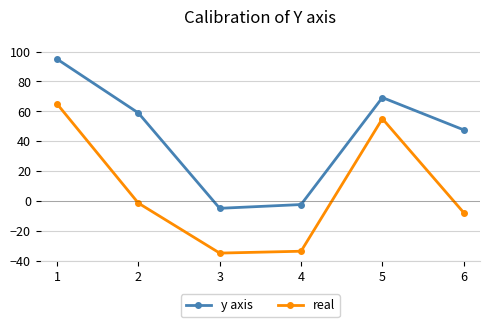

True or false: y axis and real cross at least once.

False